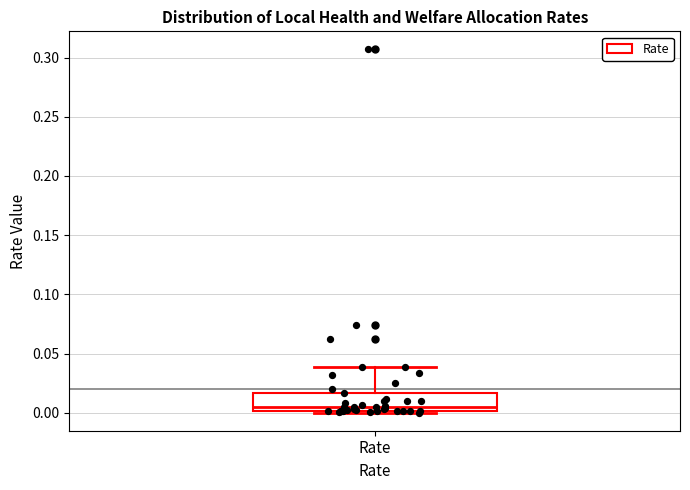

Where is the upper edge of the box for Rate on the y-axis? The values are not printed on the chart, so give them approximately, as read against the axis.

0.015